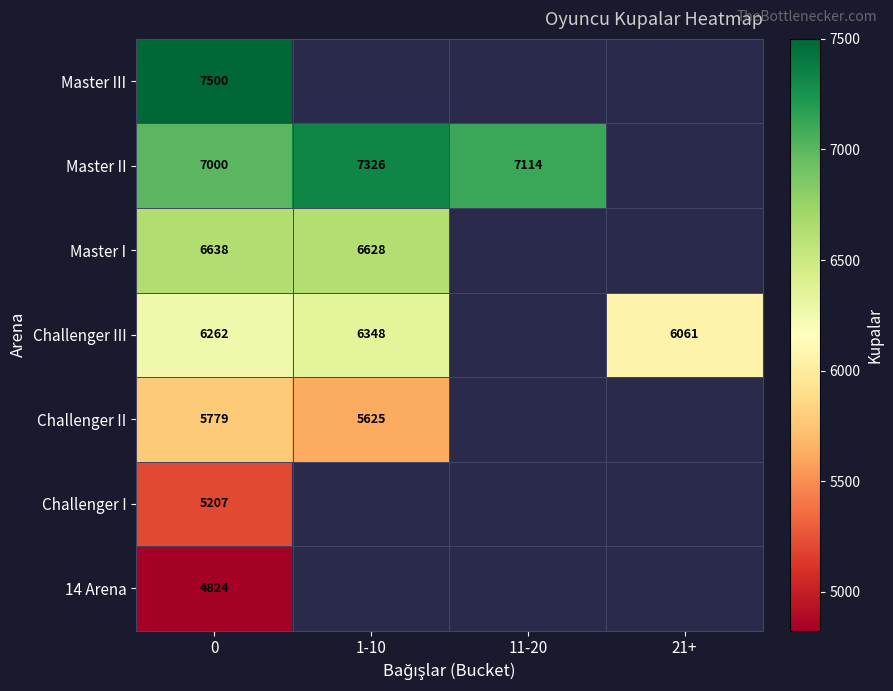

At how many categories does at least one series exceed 4866?

4